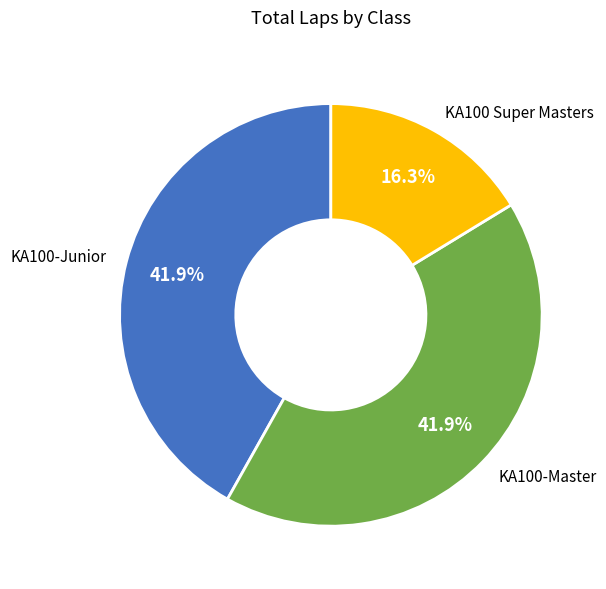

Approximately how many times larger is the value at KA100 Super Masters compared to KA100-Master?

0.4